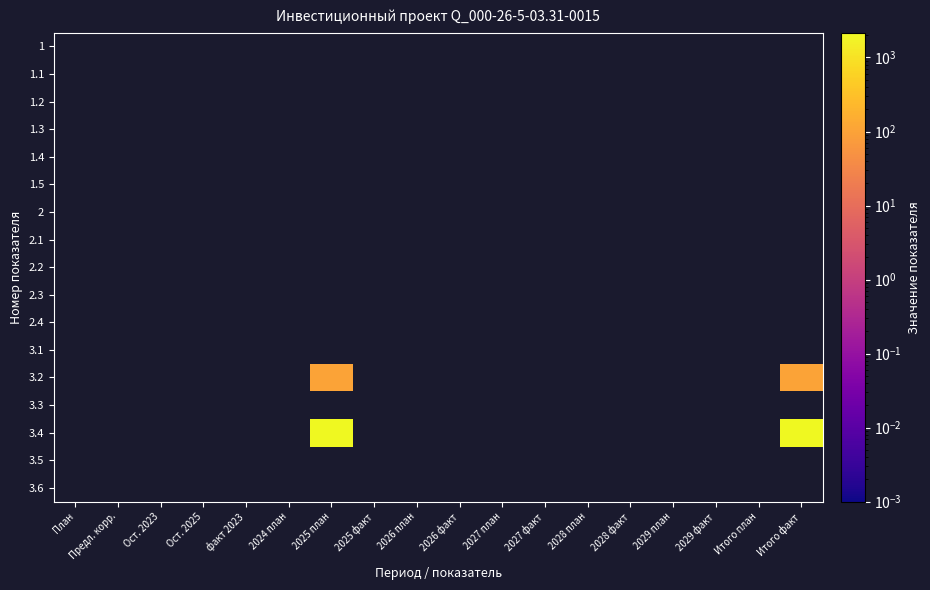

Is the value of 3.1 at 6 greater than the value of 2.4 at 17?

No